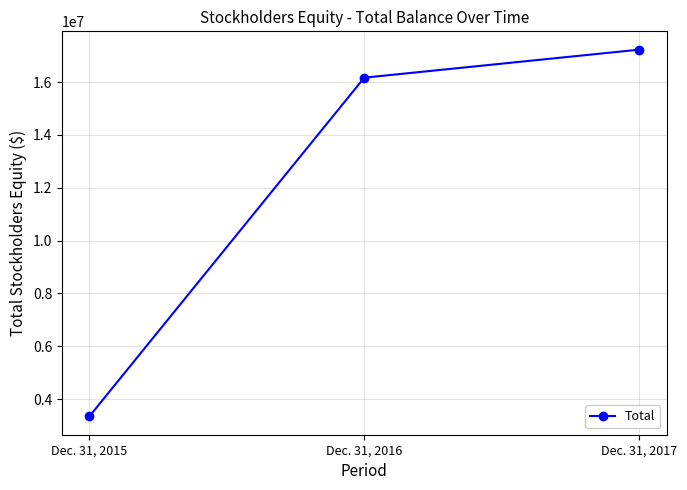

True or false: the data shows 2252770 at Dec. 31, 2015.

False